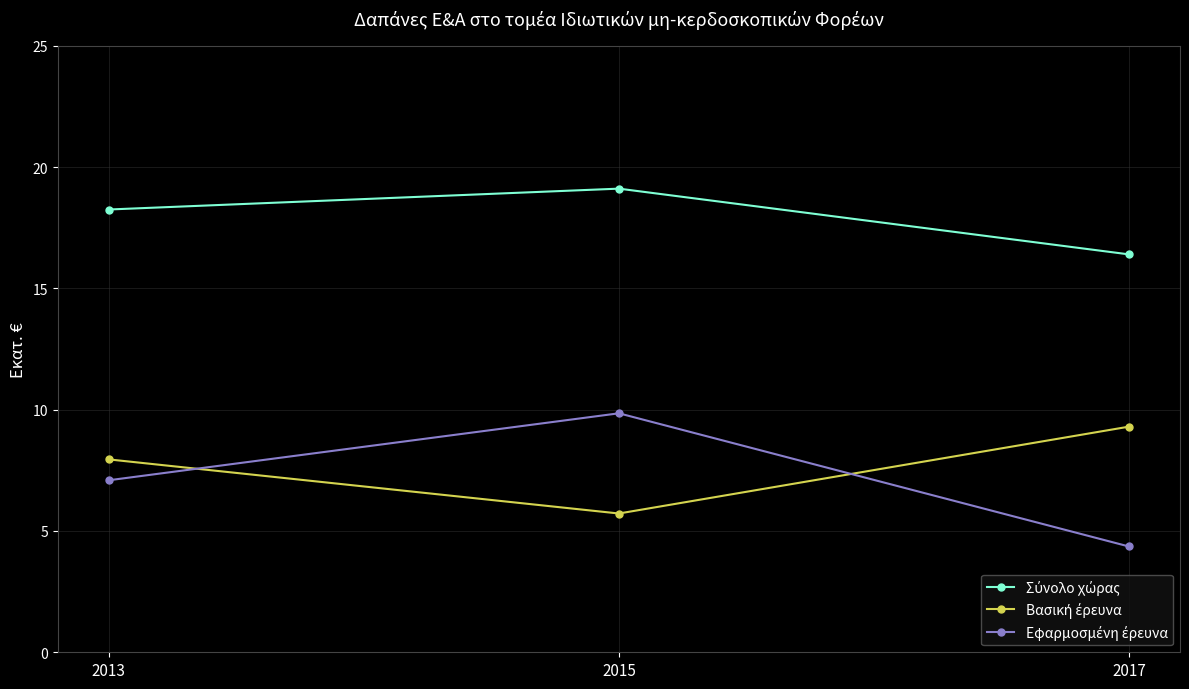

What is the difference between the highest and lowest values at 2017?

12.0